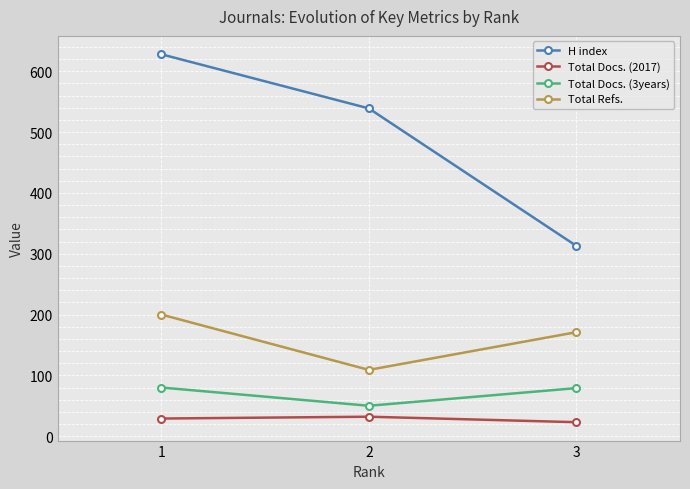

Does the chart display data point markers on the line(s)?

Yes